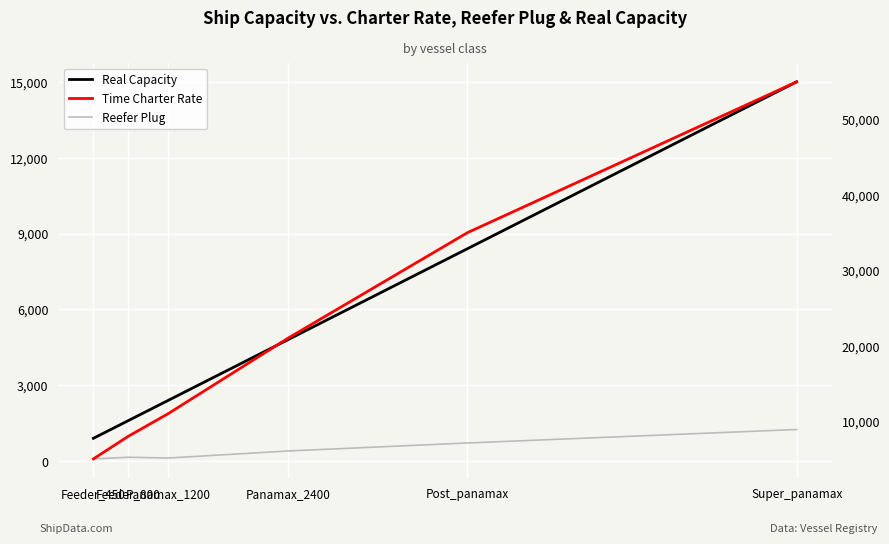

What is the minimum value shown in the chart?

85